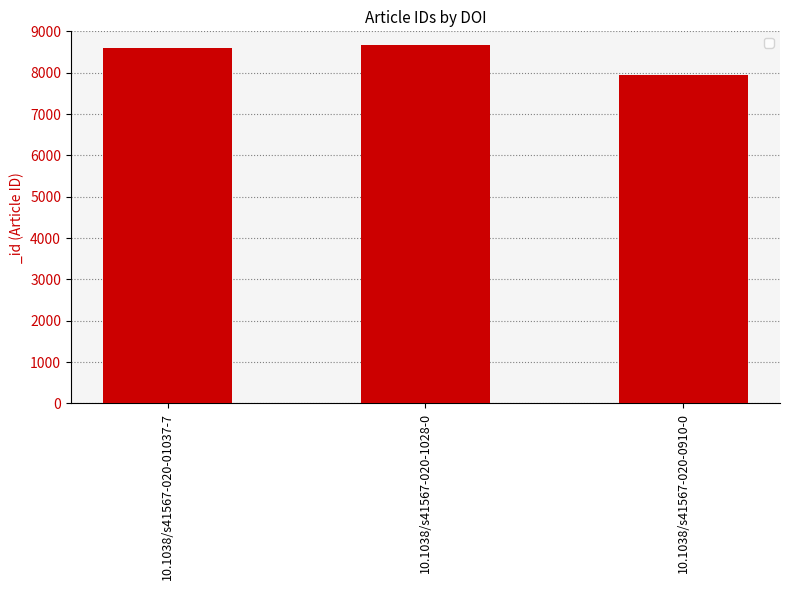

What is the average value?

8406